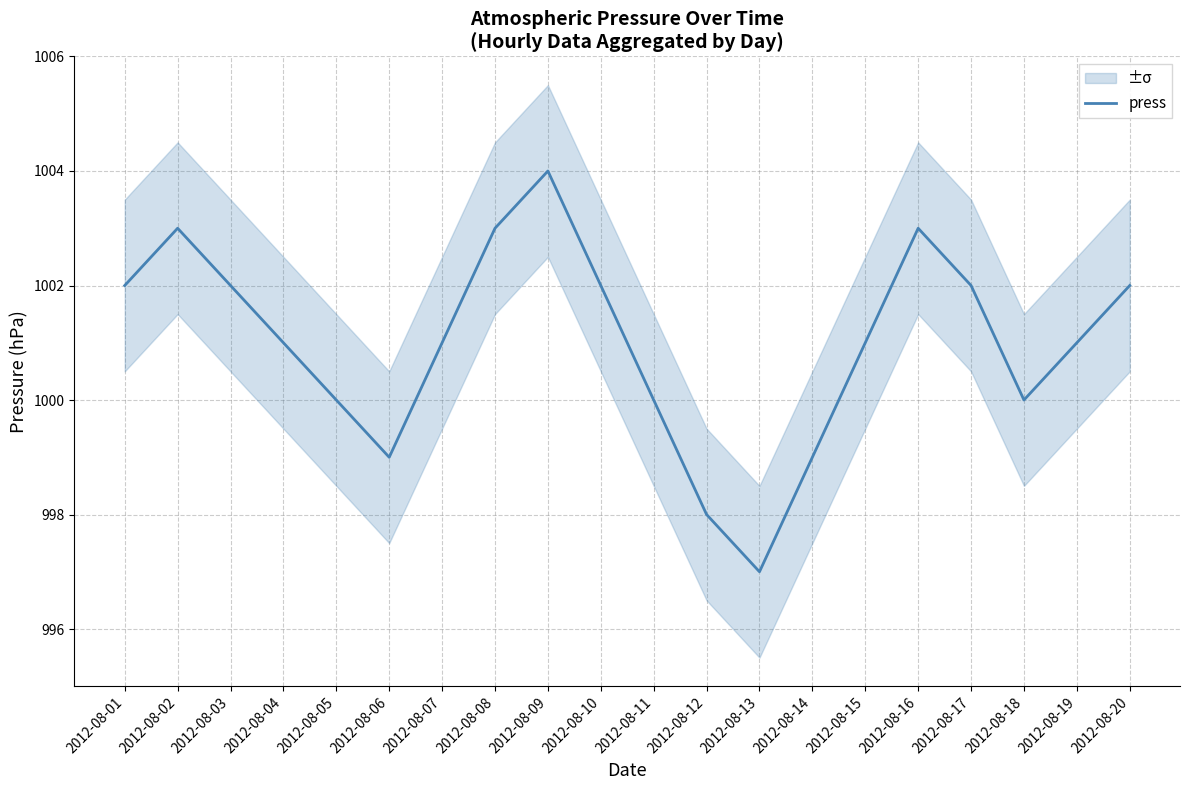

What is the value of the 17th point from the left?

1002